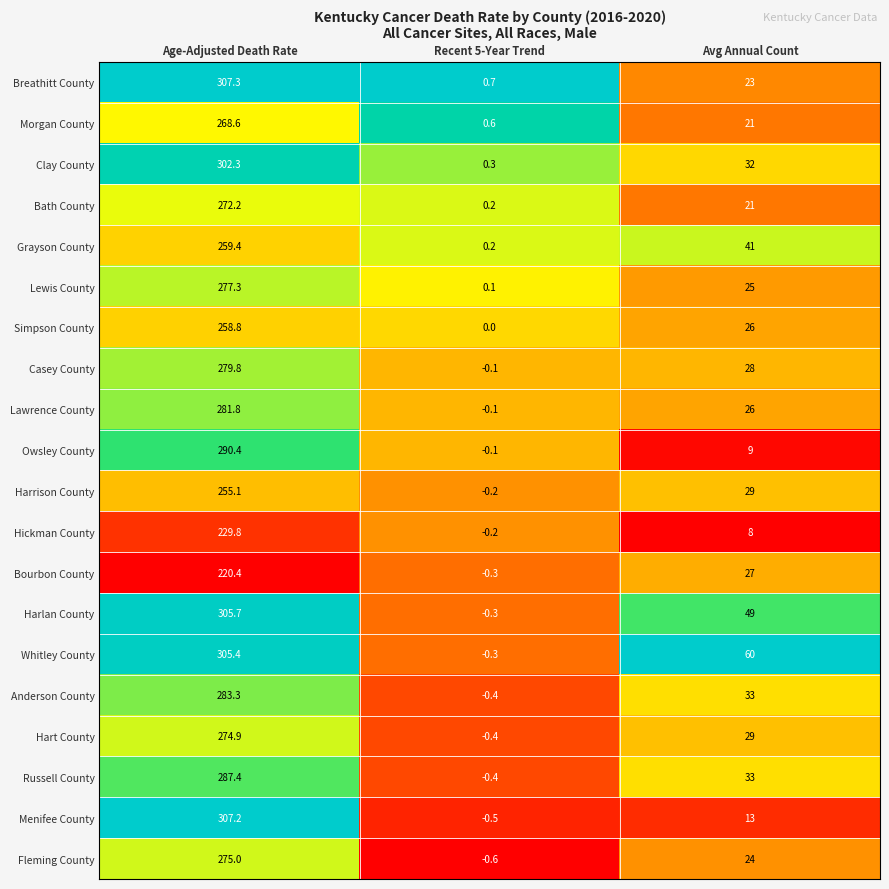

Which category has the lowest value in the Simpson County series?

Recent 5-Year Trend